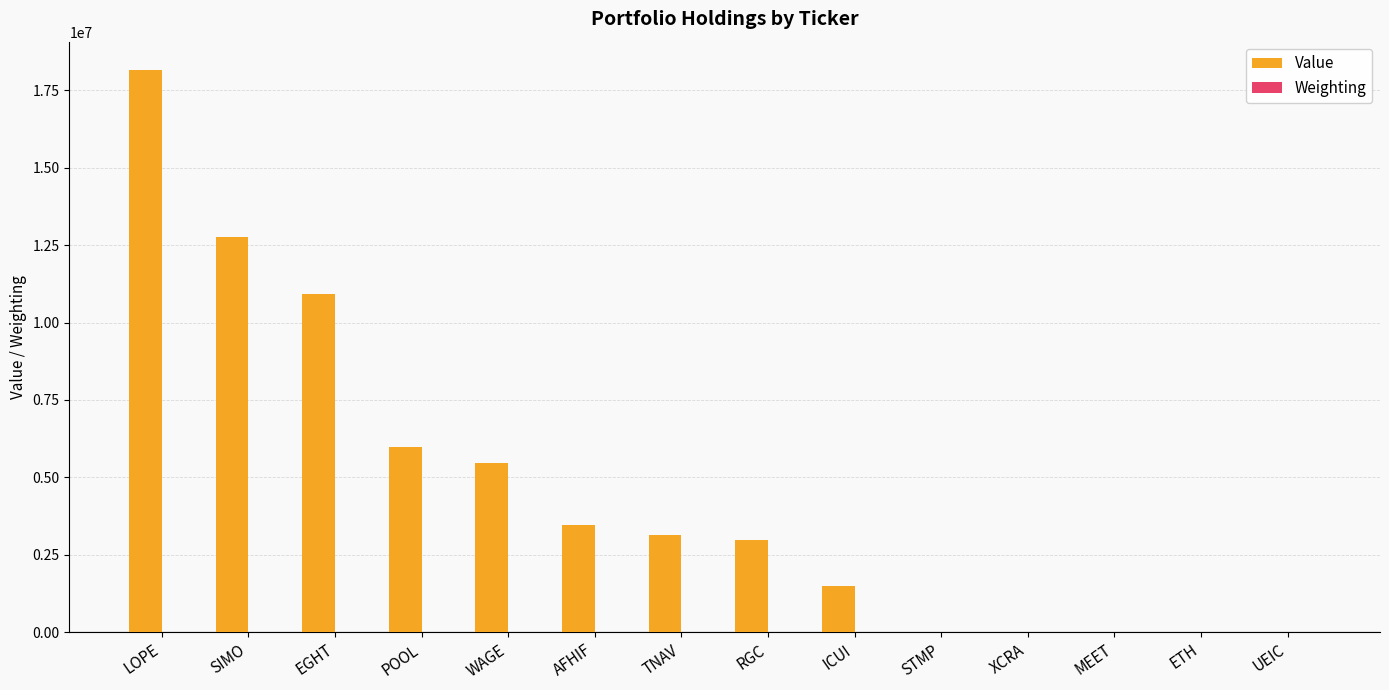

What is the sum of the Value values at RGC and UEIC?

2973000.0